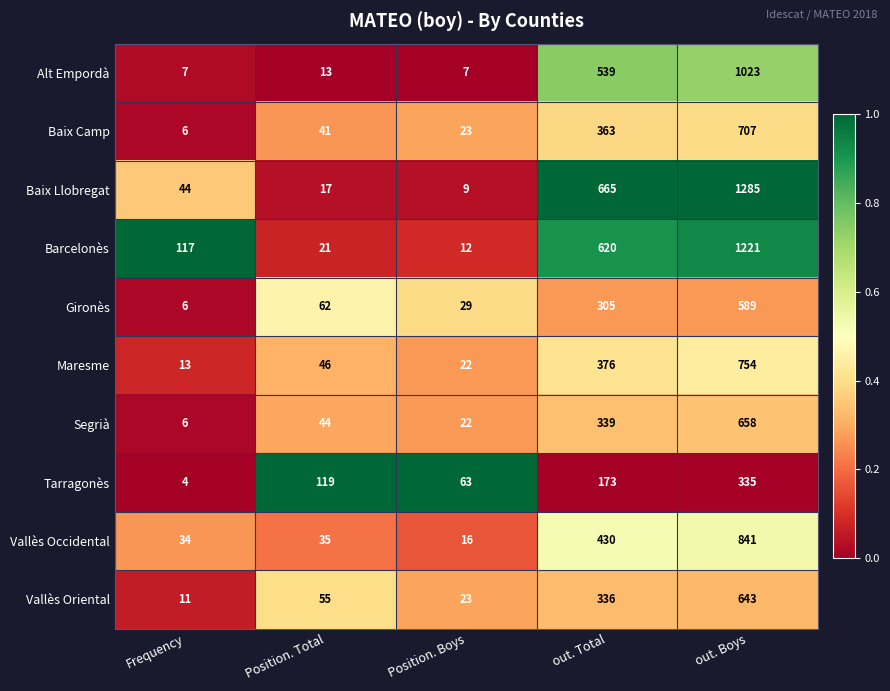

At Position. Total, list the series in order from smallest to largest.

Alt Empordà, Baix Llobregat, Barcelonès, Vallès Occidental, Baix Camp, Segrià, Maresme, Vallès Oriental, Gironès, Tarragonès